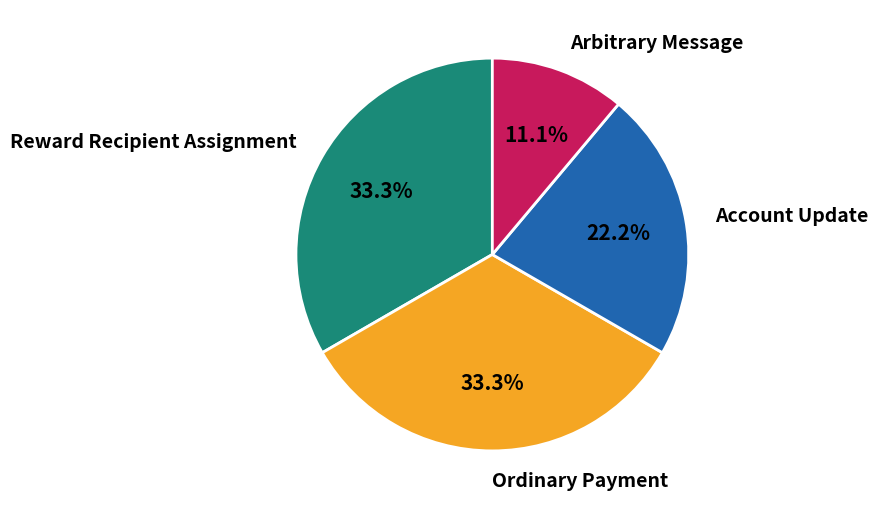

Between Account Update and Ordinary Payment, which is larger?

Ordinary Payment